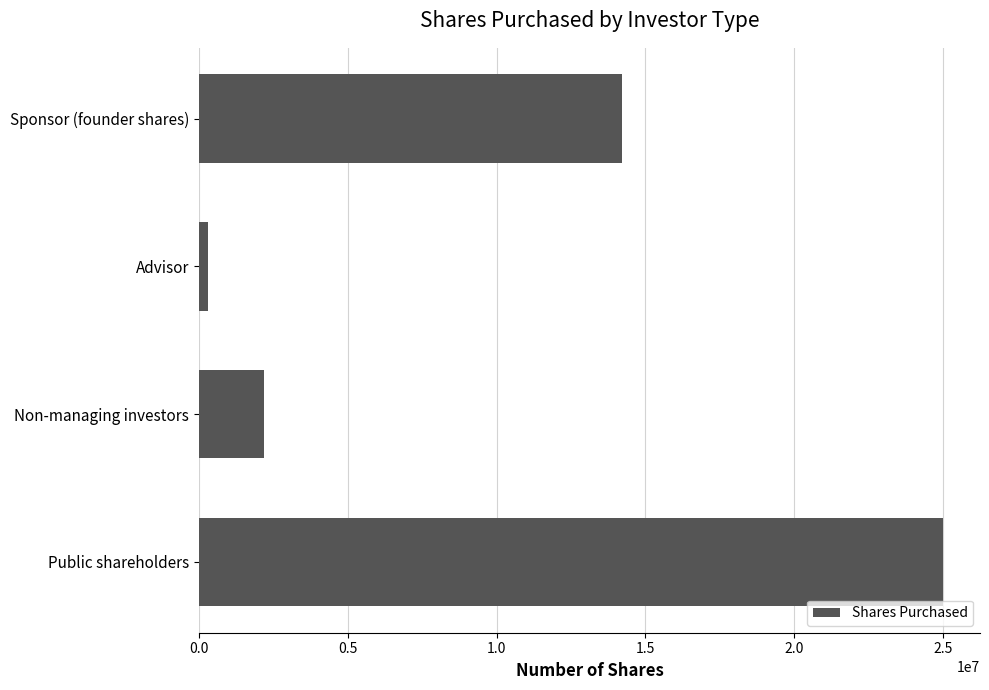

The value at Public shareholders is 25000000. True or false?

True